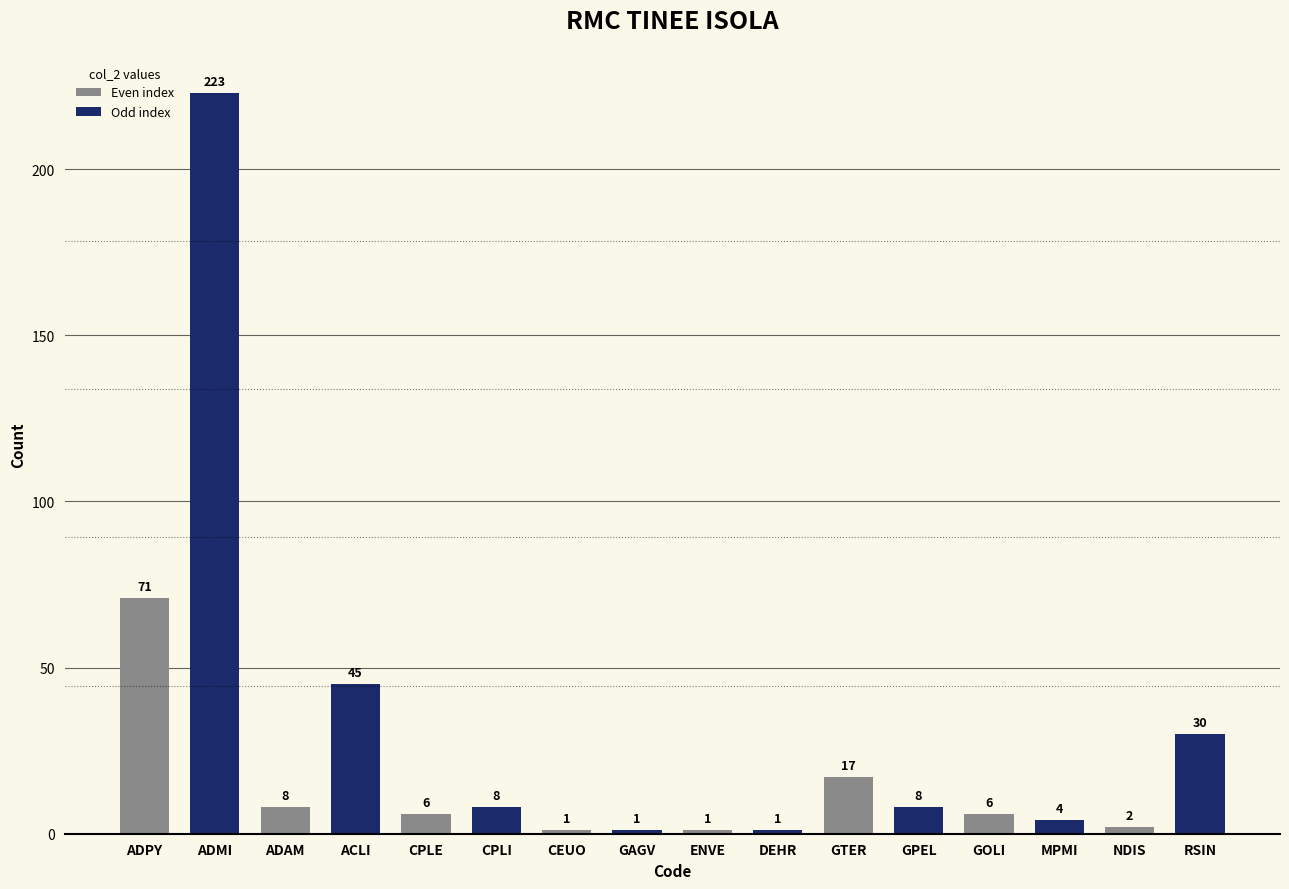

What position from the left is ENVE?

9